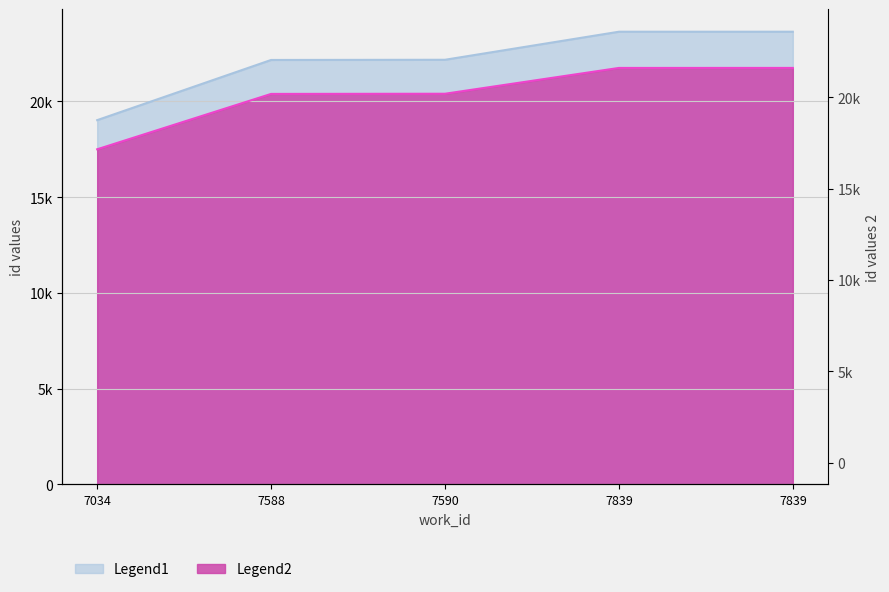

What is the value of the Legend1 point at the 5th from the left?

23643.0